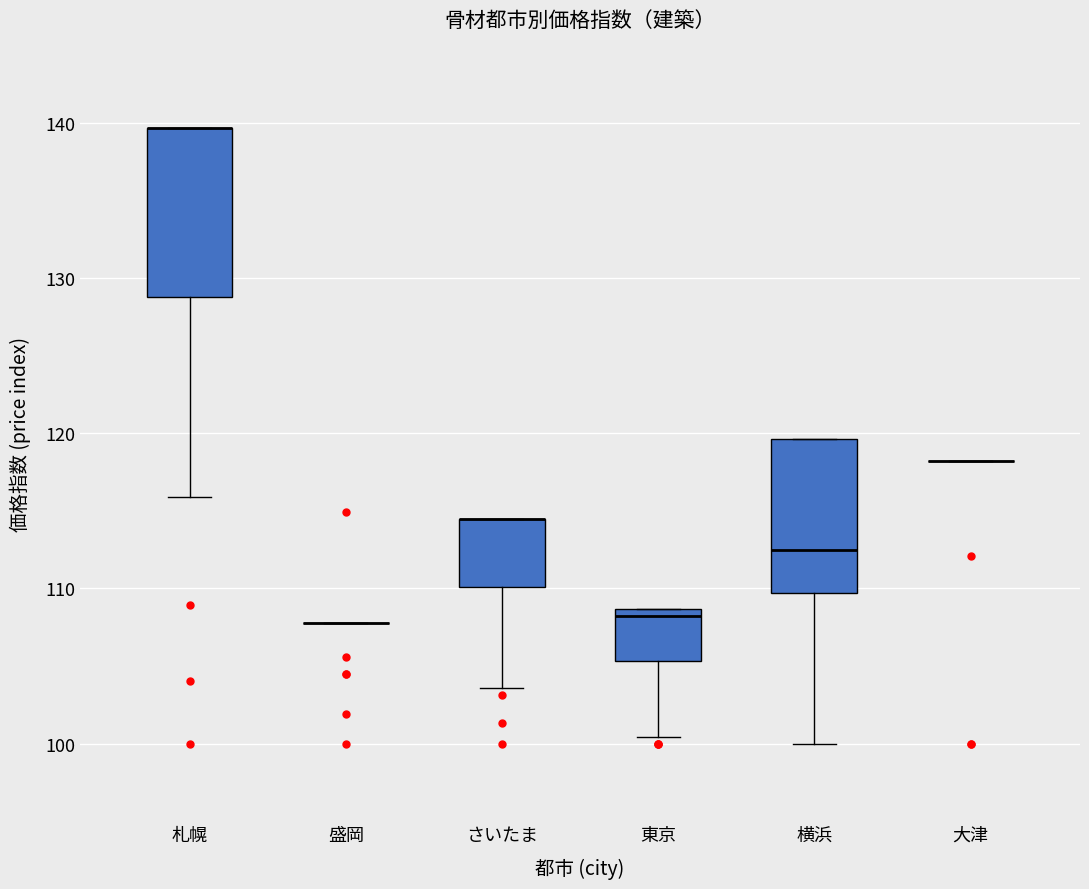

Where does the median line of the box for 横浜 sit on the y-axis? The values are not printed on the chart, so give them approximately, as read against the axis.

113